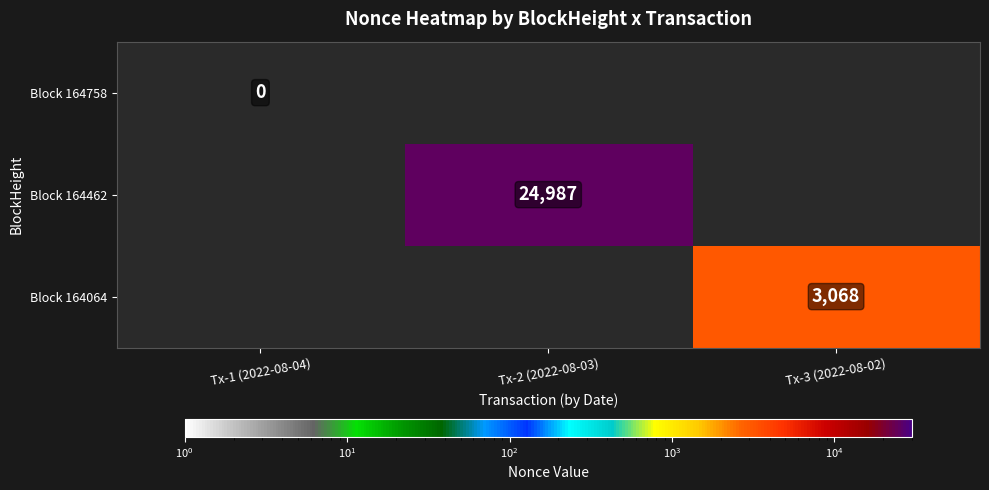

Which category has the highest value in the Block 164758 series?

Tx-1 (2022-08-04)